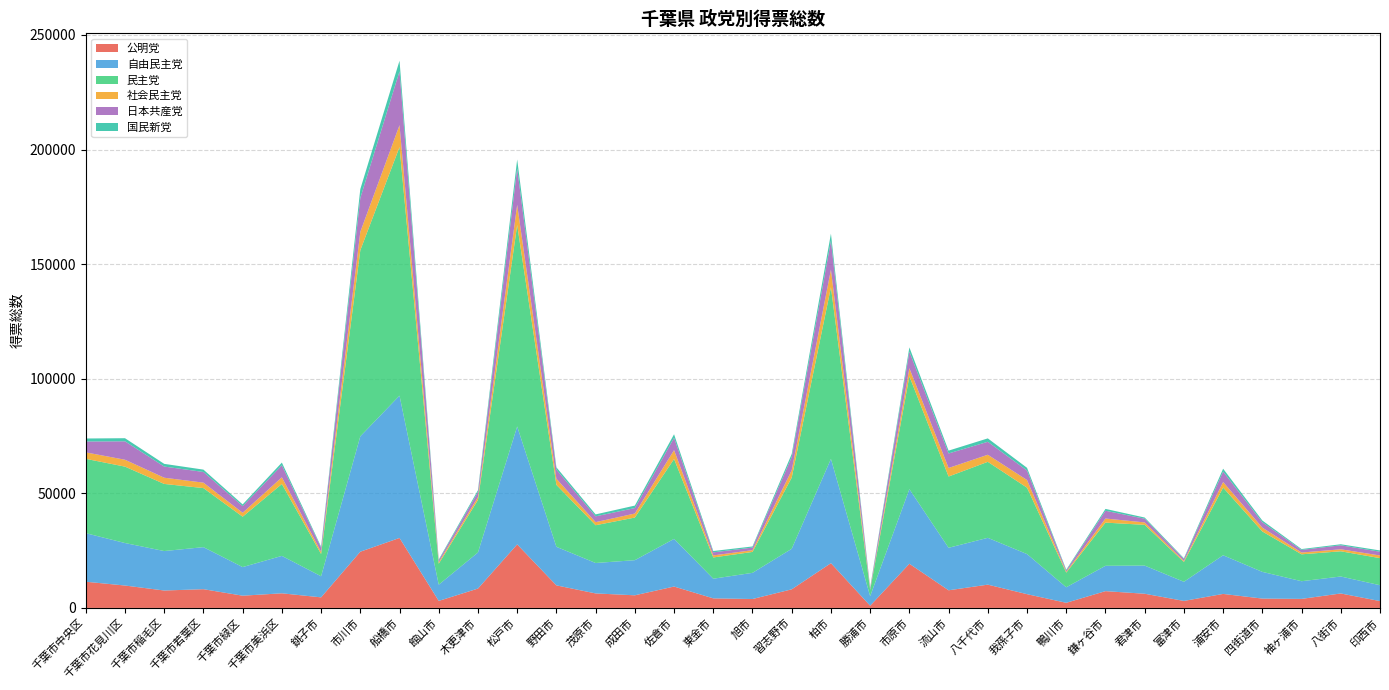

Reading left to right, list all the values displayed in this chart.

公明党: 11429.3	9771.6	7595.3	8170.3	5338.0	6375.6	4612.6	24530.0	30523.7	3060.0	8446.3	27722.4	9837.0	6326.8	5506.8	9328.2	4171.2	3882.9	8114.3	19528.8	959.0	19271.8	7694.0	10155.8	6001.6	2233.4	7322.3	6185.9	3052.9	6108.0	4076.6	3941.8	6308.0	2981.0
自由民主党: 21181.1	18542.8	17214.0	18344.6	12480.6	16326.4	9204.0	50335.6	62098.2	7077.5	15745.5	51449.5	16824.9	13275.8	15324.4	20785.6	8571.1	11425.6	17684.7	45491.7	4177.0	32544.9	18539.5	20426.6	17490.6	6773.6	11051.8	12284.5	8348.3	16869.9	11649.0	7710.1	7398.2	6924.9
民主党: 32435.8	33332.7	29287.8	25766.2	21981.1	31359.4	9713.2	81177.3	108449.6	9156.3	22927.5	87908.5	27021.0	16477.0	18592.4	34849.9	9278.0	9120.4	31062.3	74880.2	2743.8	49231.0	31097.2	33155.1	28970.6	6383.6	18842.6	17775.7	8651.8	29521.1	17631.1	11732.7	10999.3	11818.0
社会民主党: 2817.0	3006.0	2710.0	2377.0	1707.0	2932.0	908.0	8020.0	9562.0	645.0	1238.0	8785.9	2665.0	1342.0	1764.0	3885.0	889.0	760.0	3183.7	7706.0	219.0	3534.0	3733.0	3092.0	3333.0	405.0	1787.0	1057.0	455.0	2431.0	1662.8	775.0	874.7	1157.0
日本共産党: 4752.1	8035.3	4870.0	4659.2	2915.3	5262.1	1813.3	14793.7	23503.5	862.0	2215.1	15909.3	4024.2	2537.1	2382.1	5370.8	1339.3	1142.5	5776.8	12576.1	622.0	7229.2	6331.0	5653.4	4150.1	563.0	3393.0	1613.1	836.2	4569.0	2350.0	1155.1	1739.0	1636.0
国民新党: 1305.0	1355.8	1176.0	1024.0	741.0	1156.9	459.9	3865.1	4614.8	328.0	788.0	3894.0	972.0	846.0	1076.0	1541.3	583.0	483.5	1345.0	3105.7	232.0	1863.2	1233.0	1483.0	1183.9	313.0	802.0	519.0	328.0	1242.0	760.0	368.1	458.3	559.0